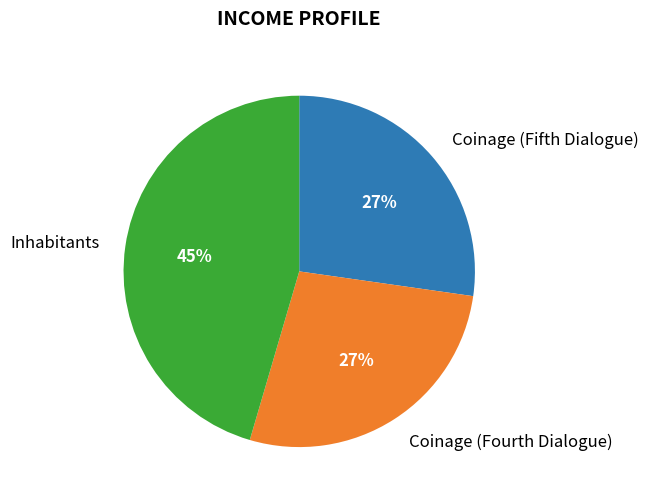

Is the sum of Coinage (Fifth Dialogue) and Inhabitants greater than half?

Yes